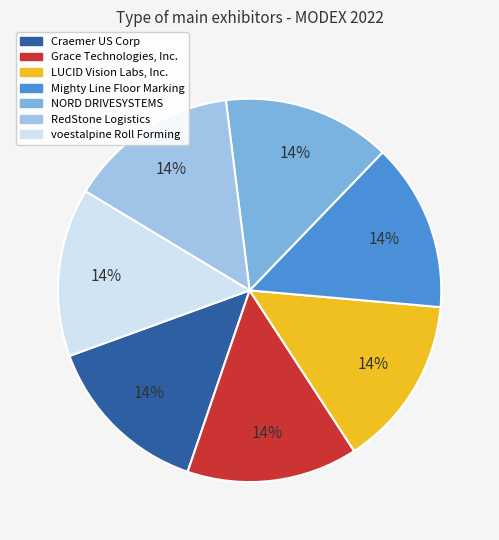

To the nearest percent, what is the combined percentage of Grace Technologies, Inc. and NORD DRIVESYSTEMS?

29%